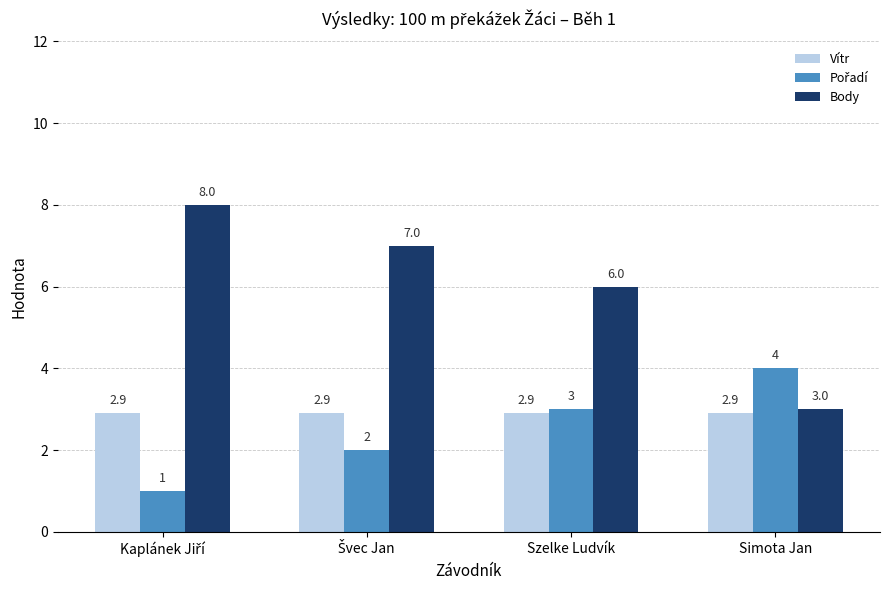

What is the greatest value displayed?

8.0